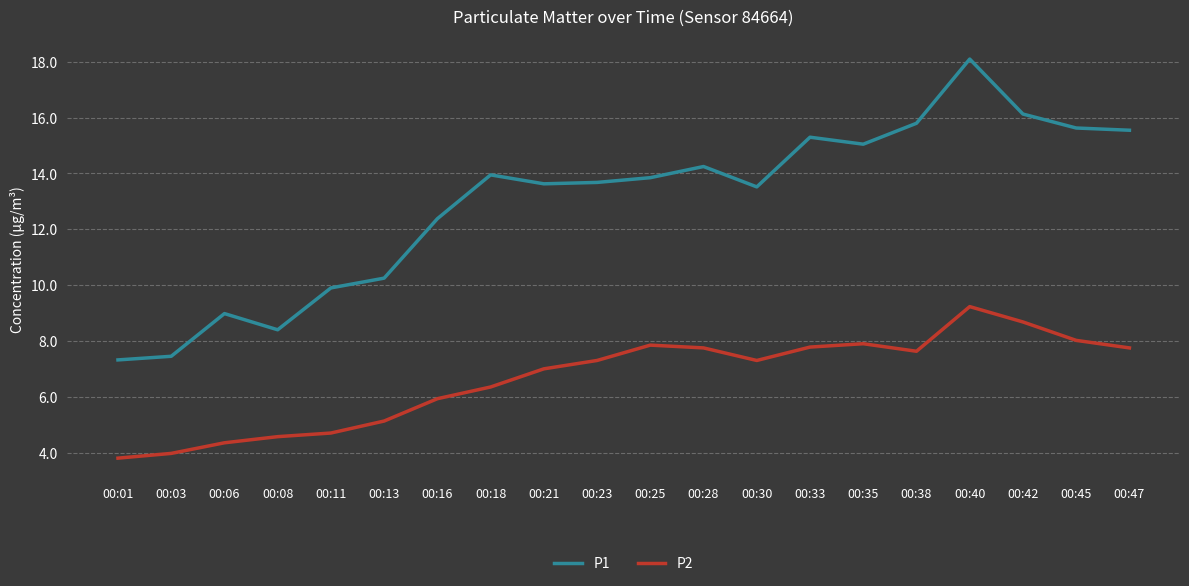

How many lines are shown in the chart?

2